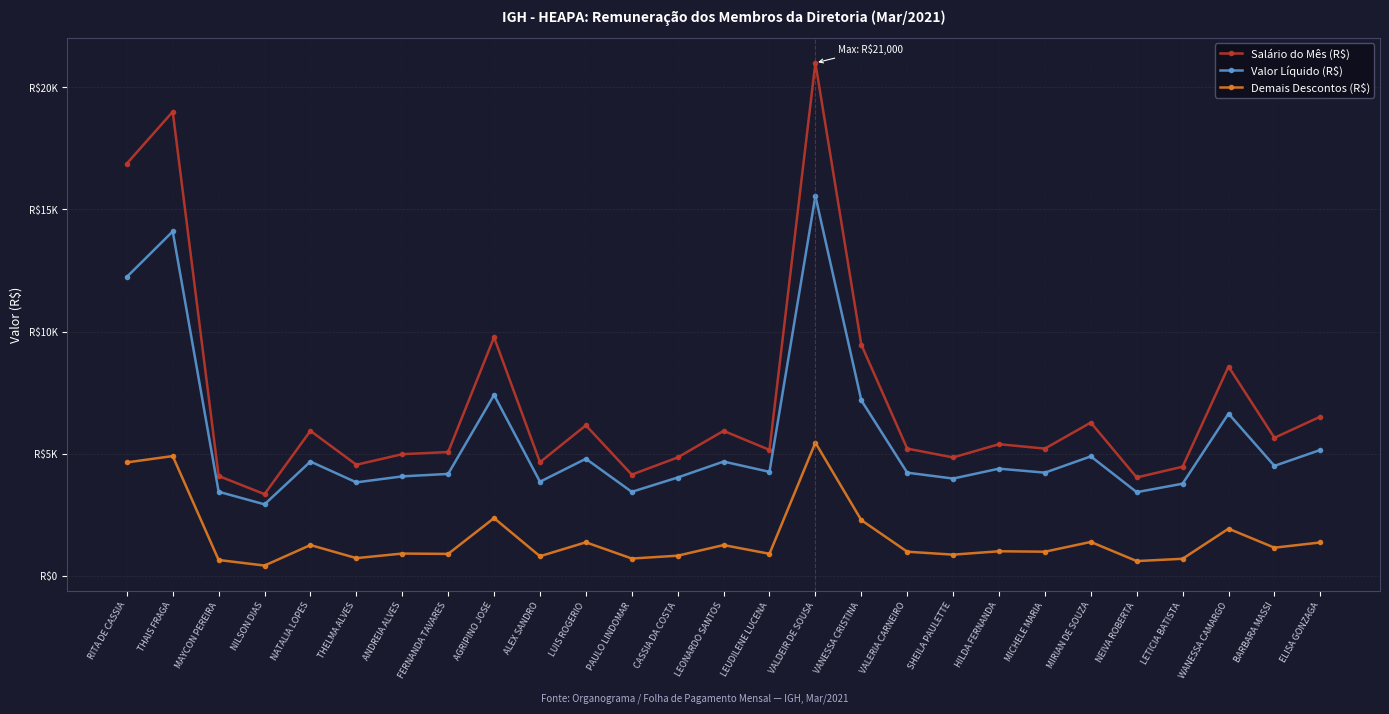

Is this an area chart (filled region under the line)?

No